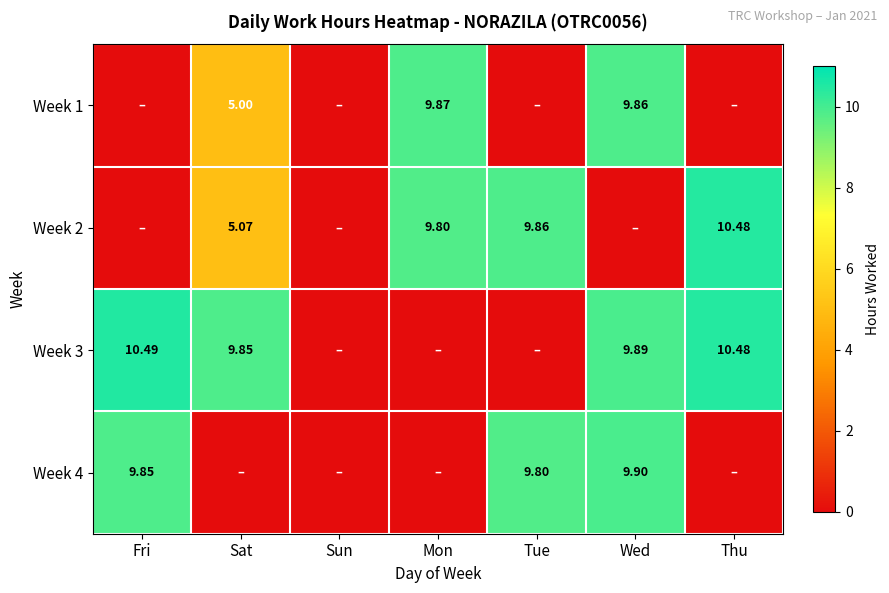

How many distinct data groups are displayed?

4